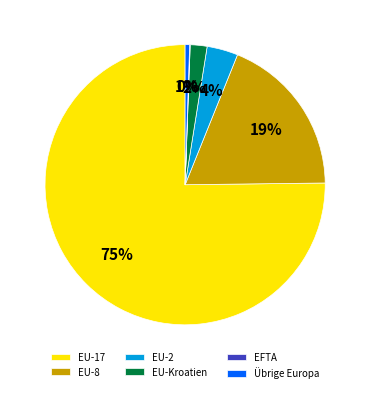

Which category has the biggest portion of the pie?

EU-17